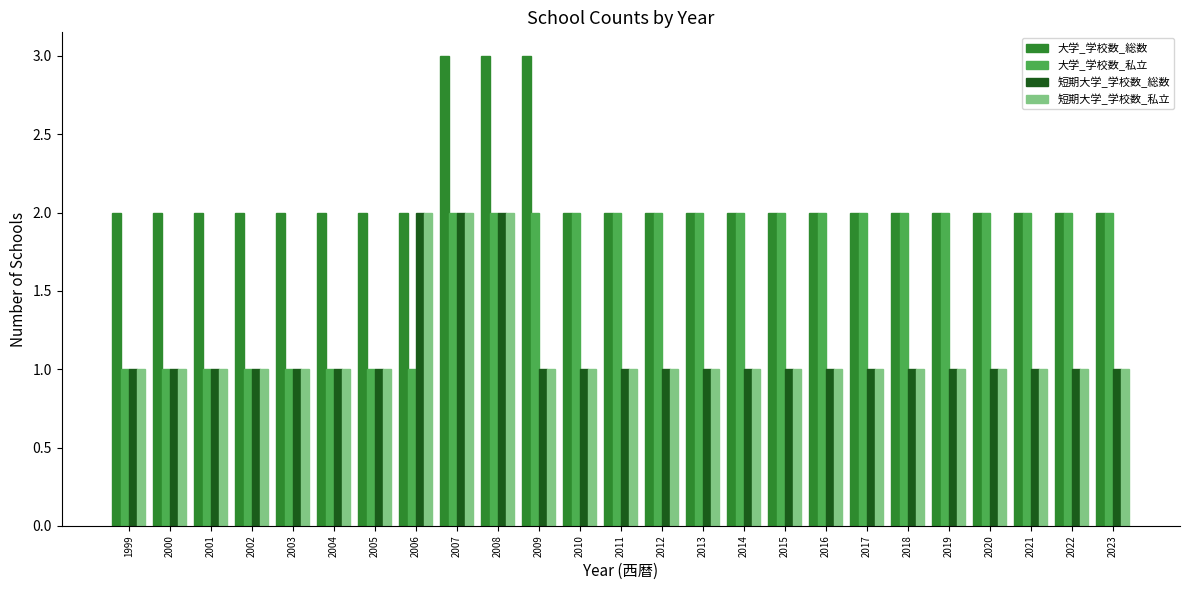

The value of 大学_学校数_私立 at 2009 is 3. True or false?

False